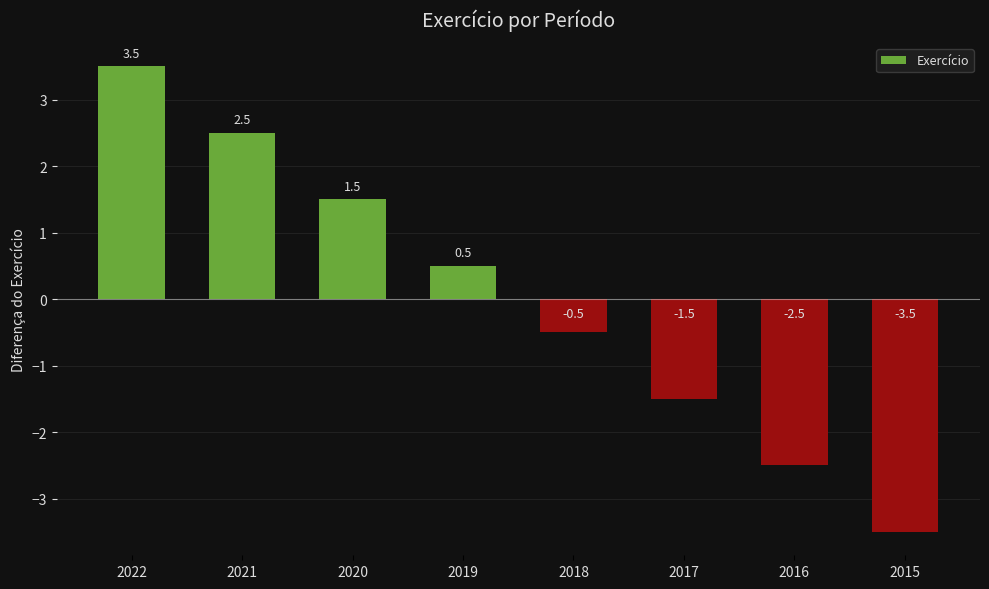

Are the bars horizontal?

No